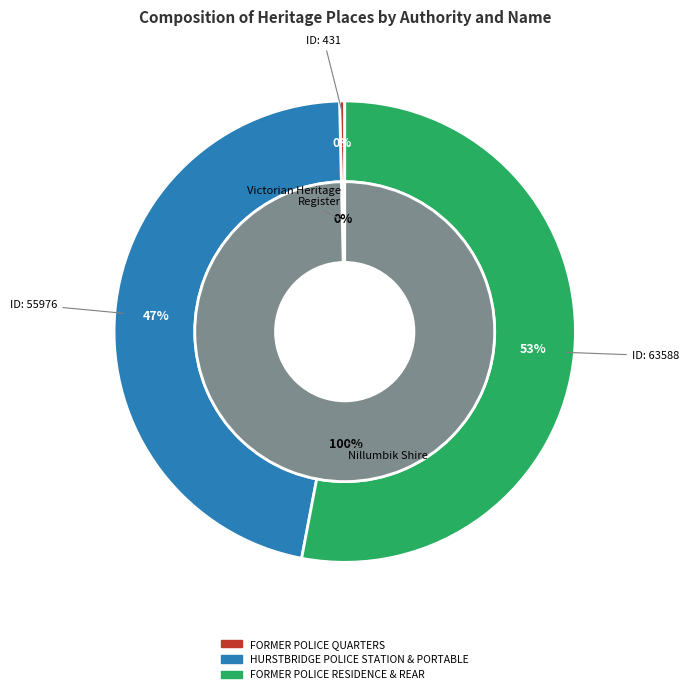

Does FORMER POLICE QUARTERS account for over 50% of the chart?

No